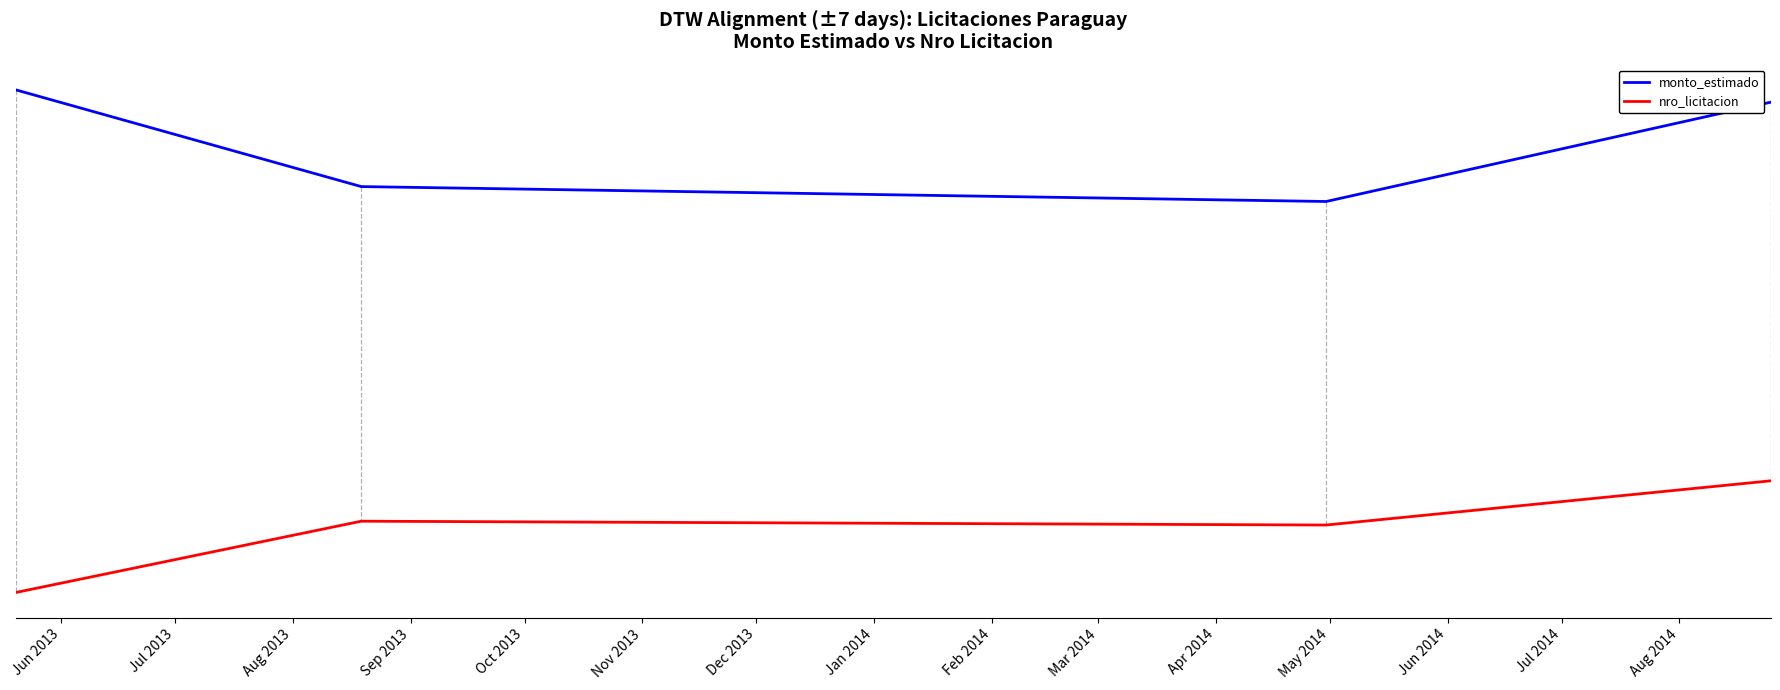

True or false: monto_estimado and nro_licitacion cross at least once.

False